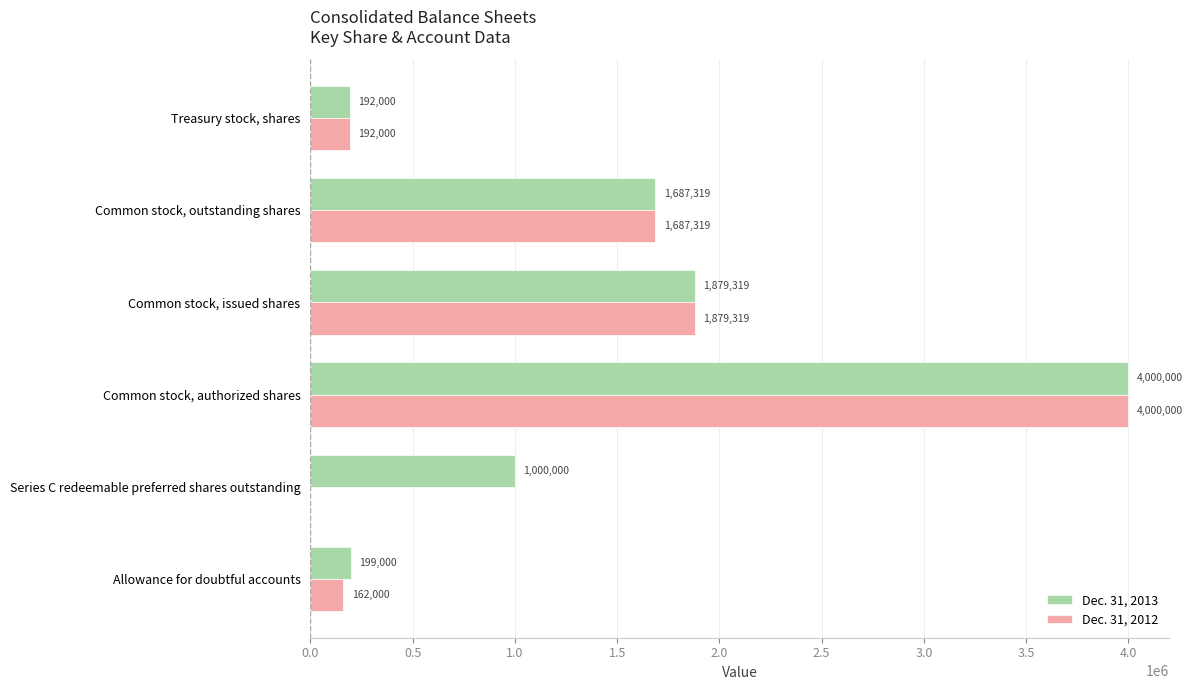

What are all the series names shown in the legend?

Dec. 31, 2013, Dec. 31, 2012